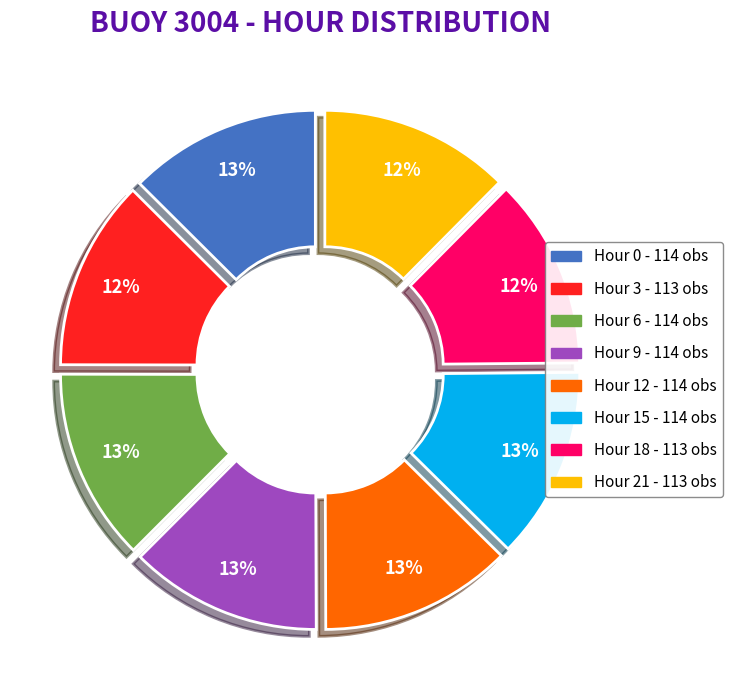

Is the sum of Hour 15 and Hour 18 greater than half?

No